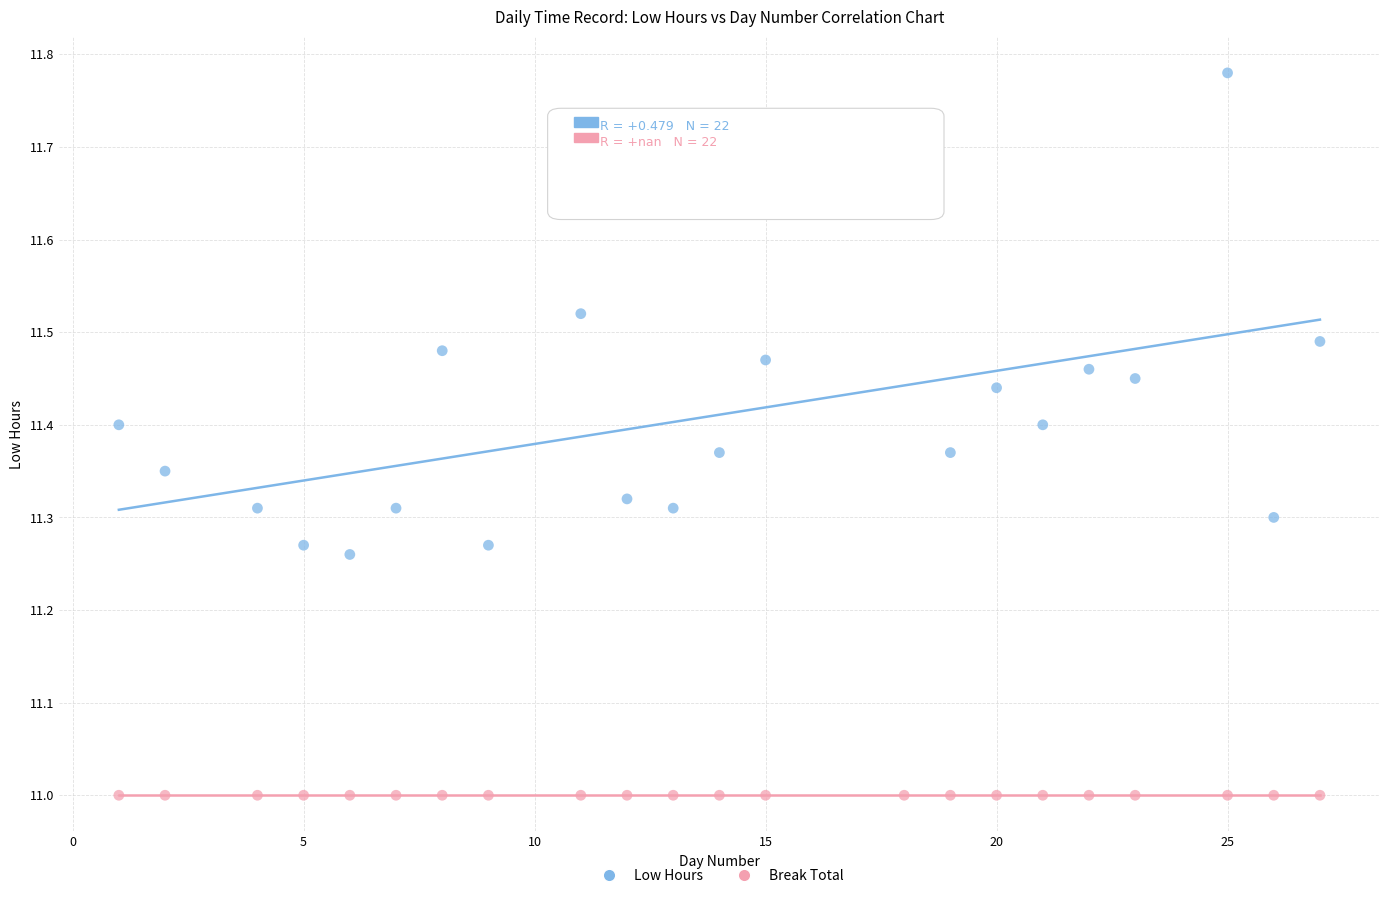

How many points are shown in the scatter plot?

44